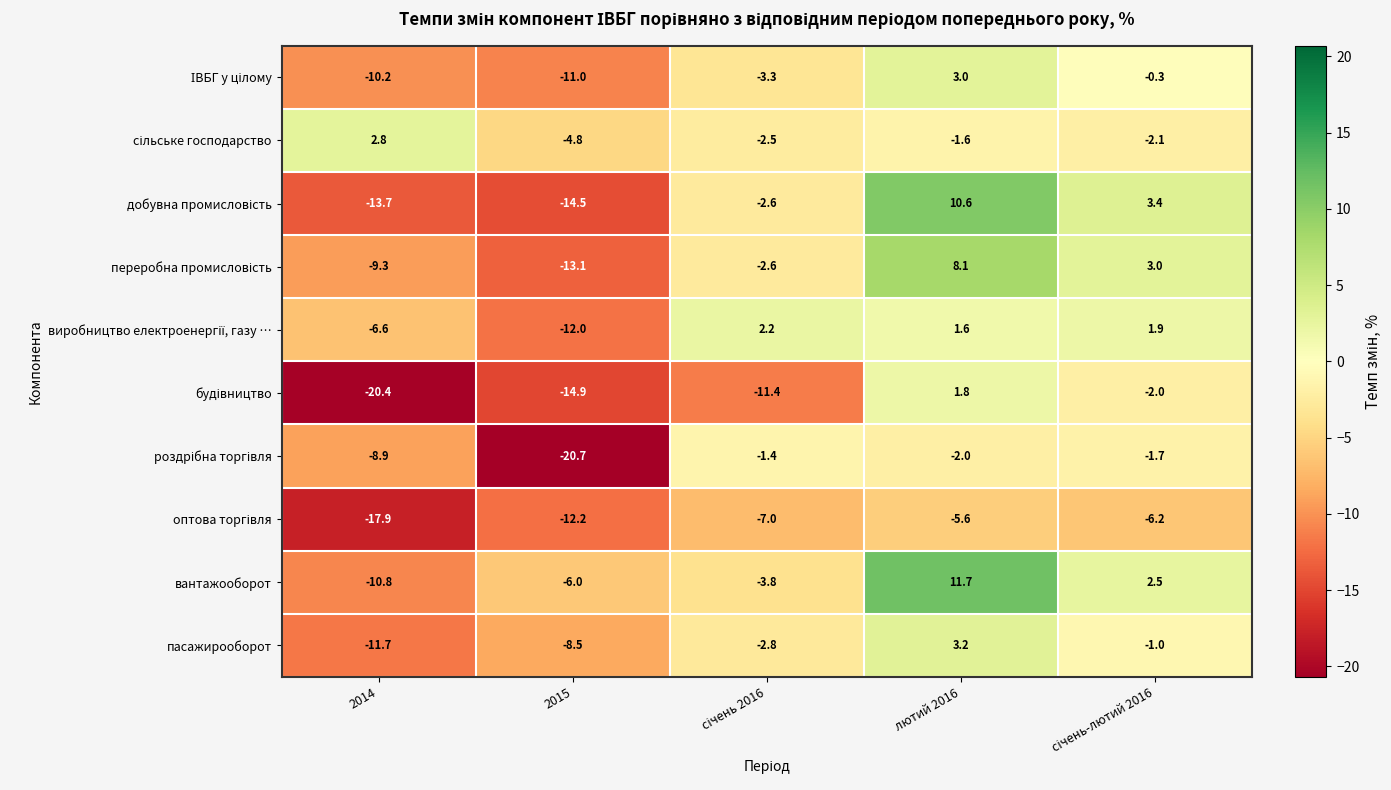

At which category is the sum across all series the highest?

лютий 2016